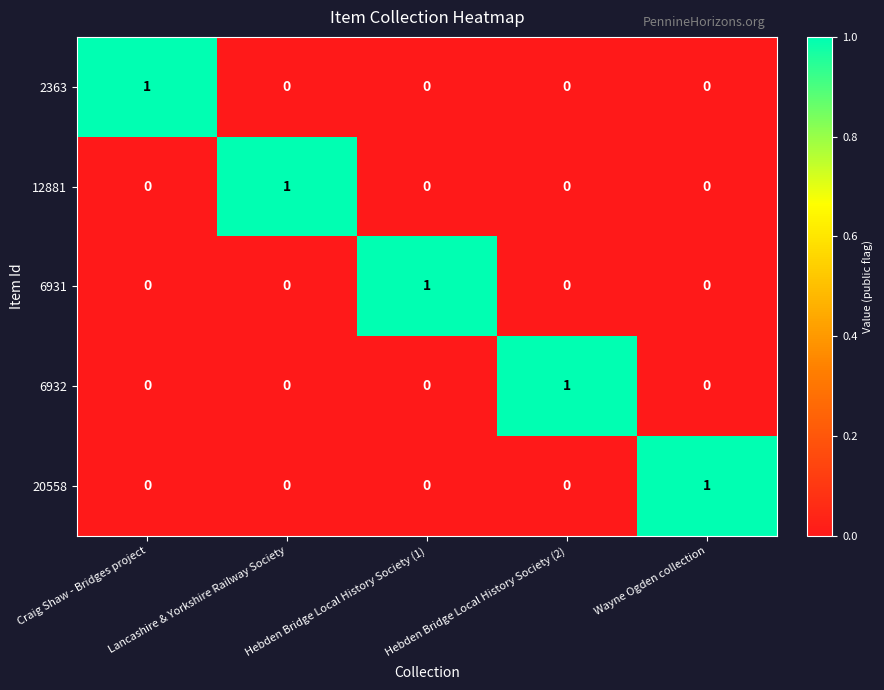

Count the number of categories in the chart.

5